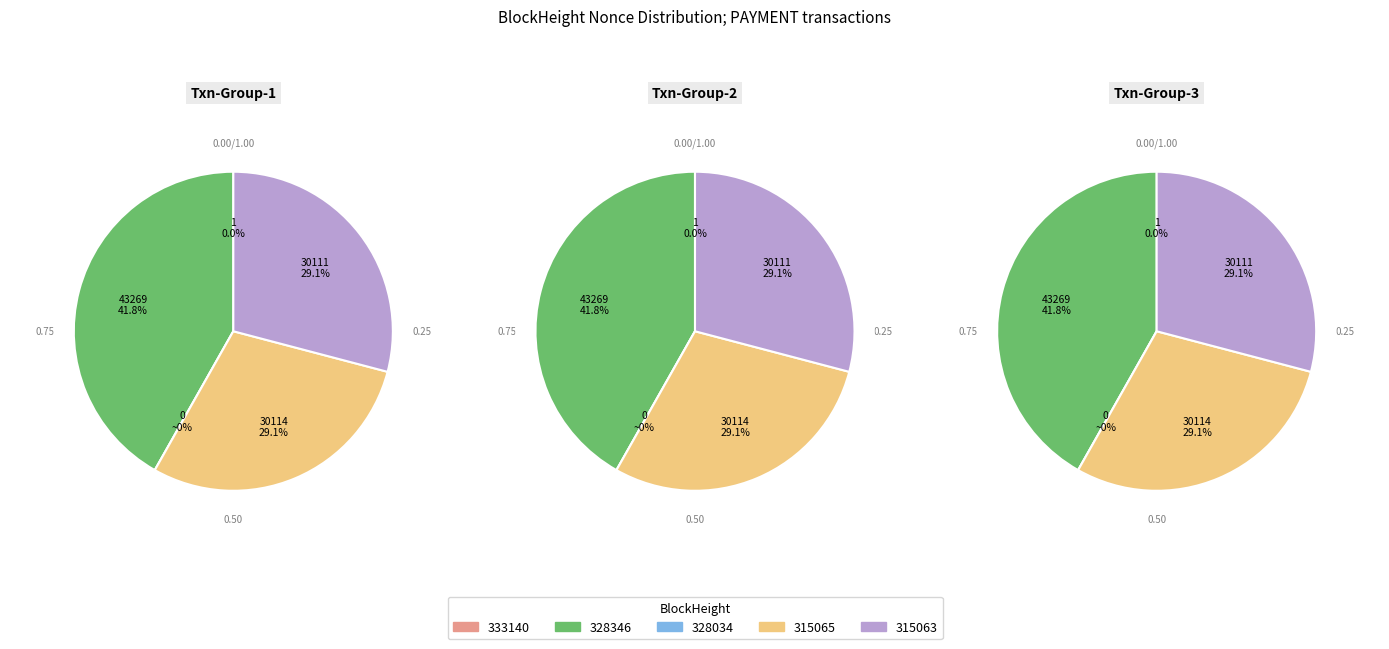

Between 315065 and 315063, which is larger?

315065